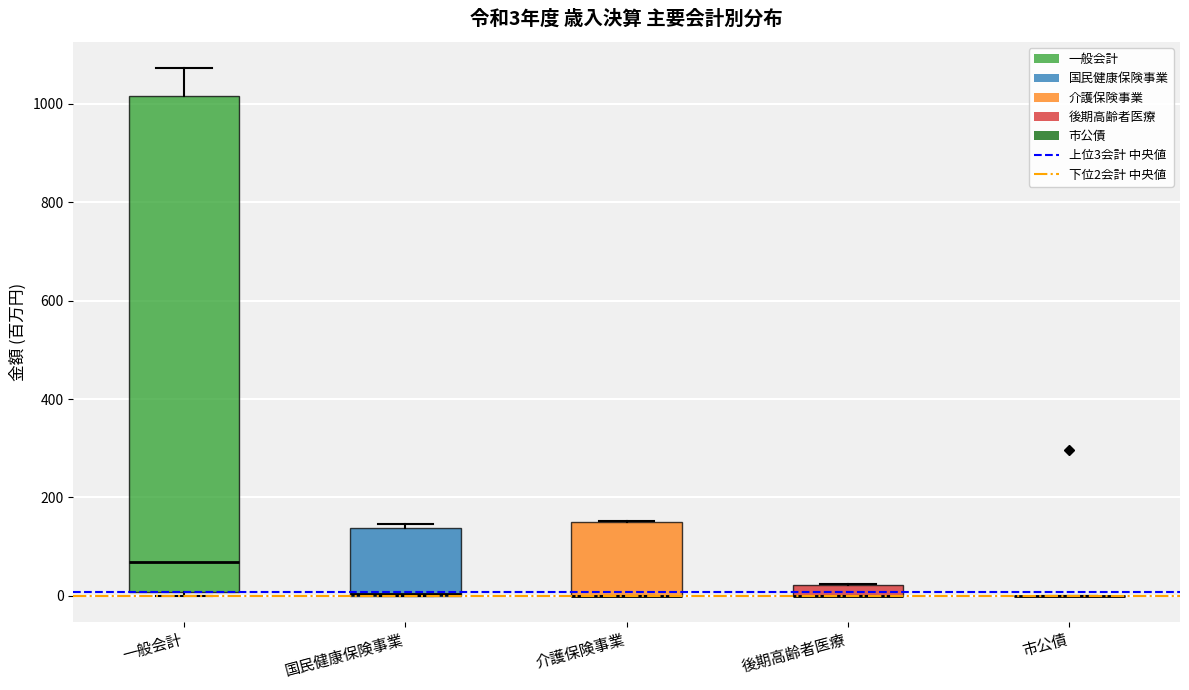

Comparing the boxes themselves (not the whiskers), which one is the tallest?

一般会計